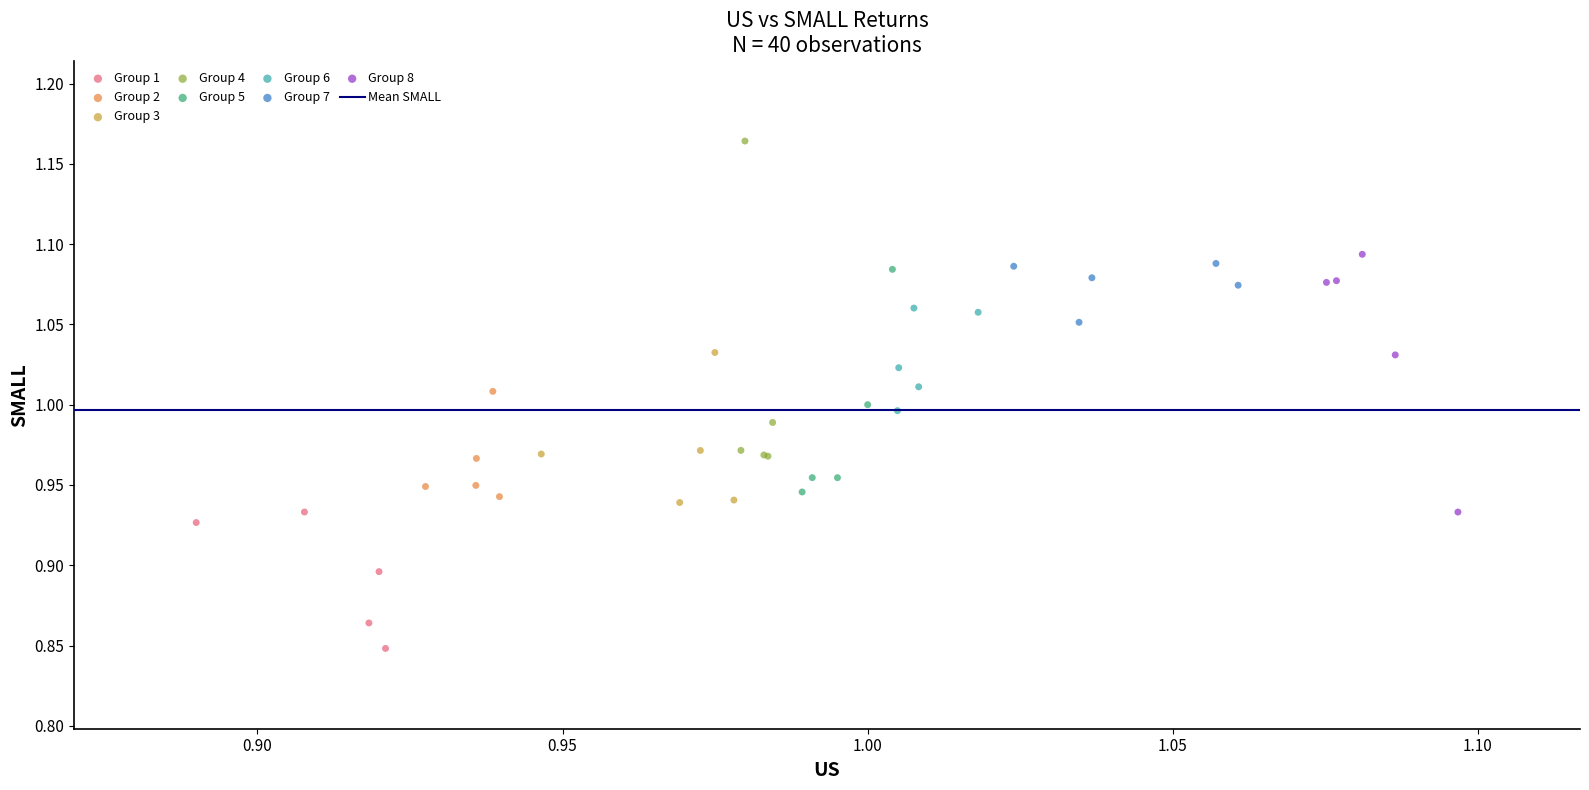

Which series contains the highest Y value?

Group 4